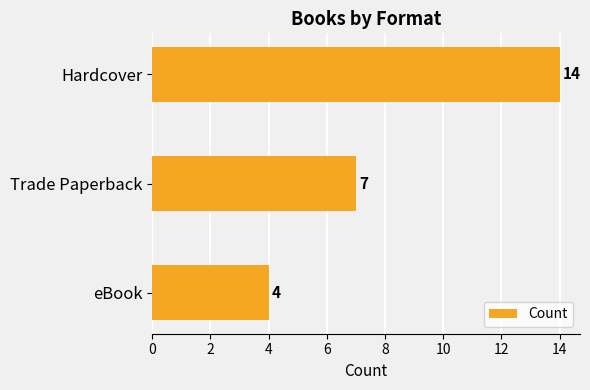

Reading top to bottom, list all the values displayed in this chart.

14	7	4